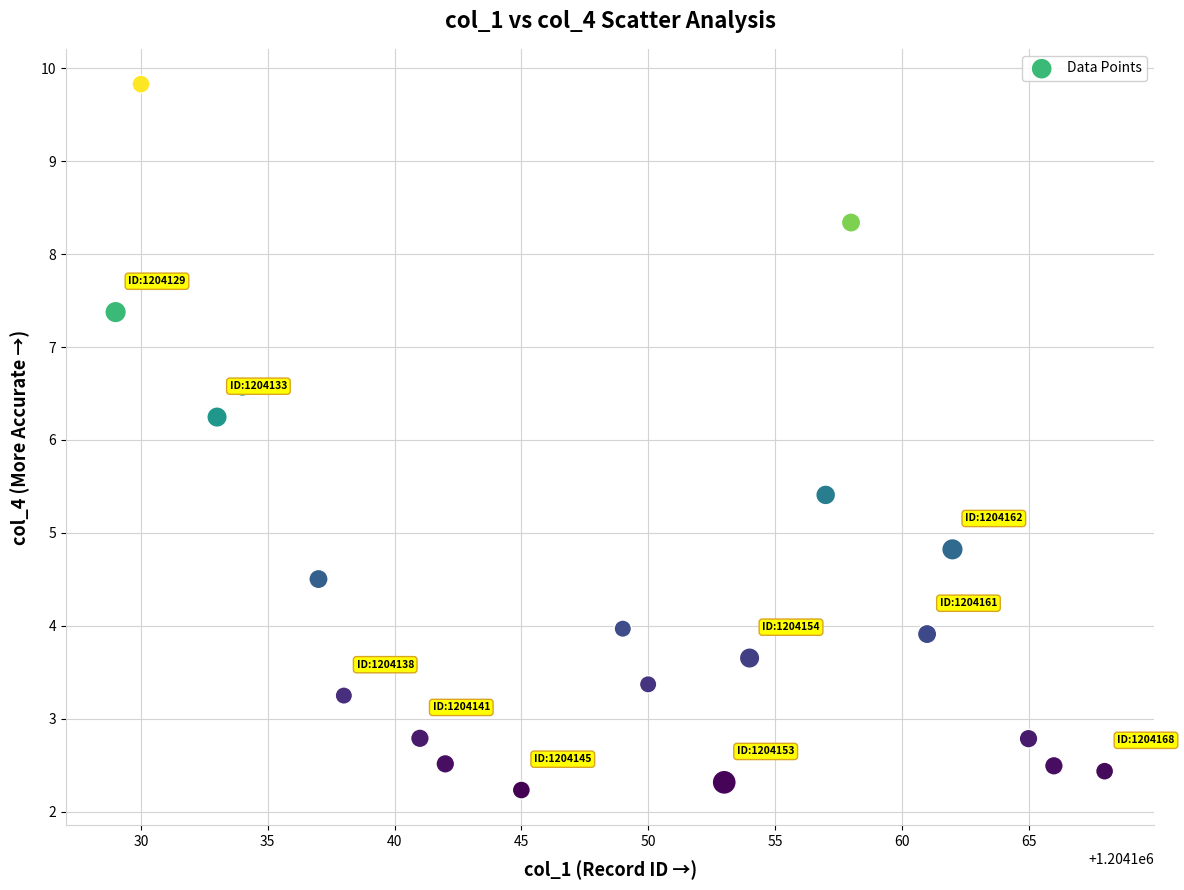

What is the range of X values (max minus min)?

39.0